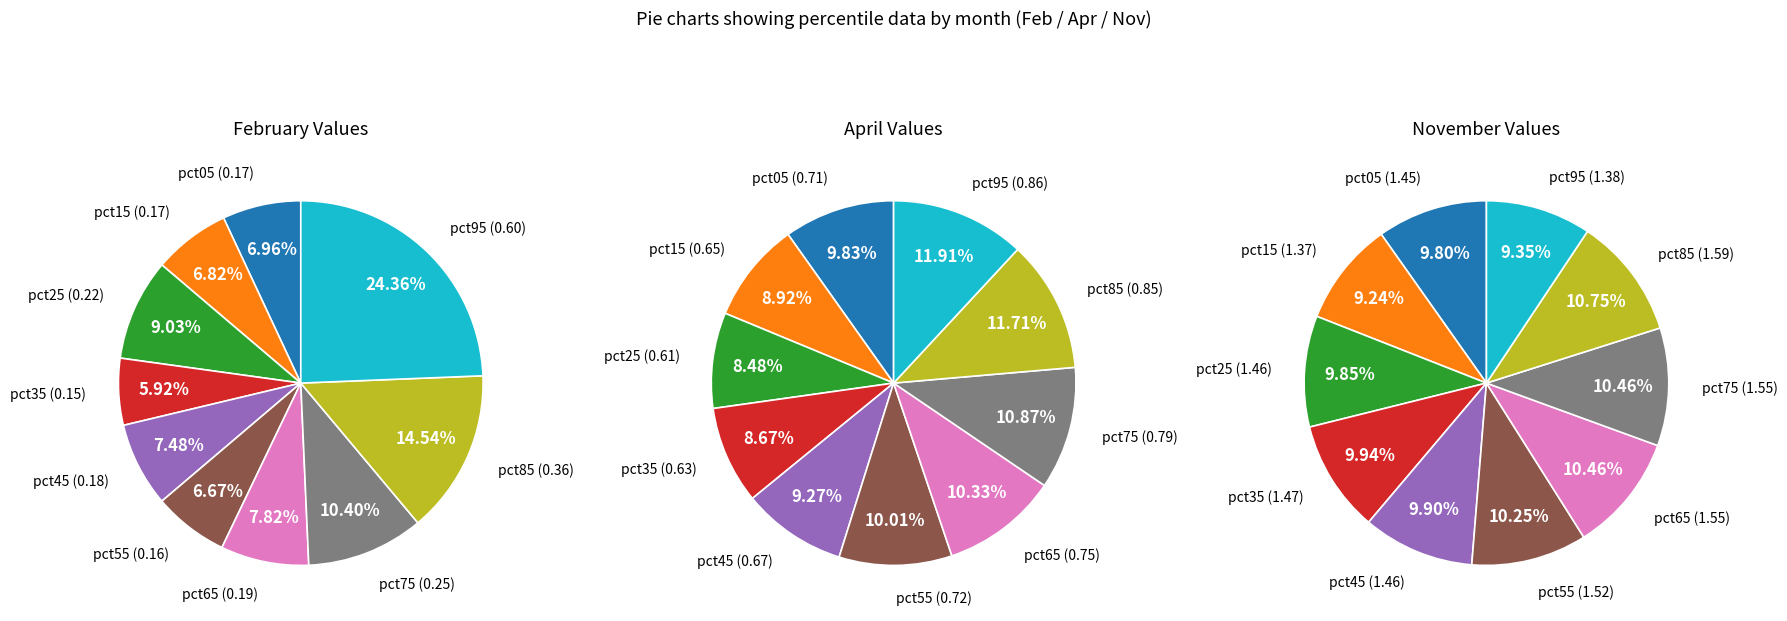

Which series has the largest range (max minus min)?

feb_values